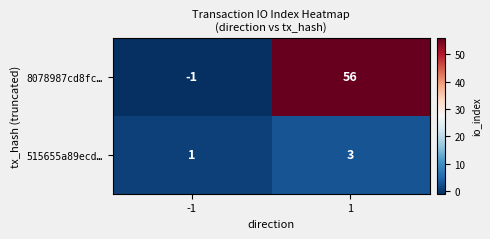

What is the greatest value displayed?

56